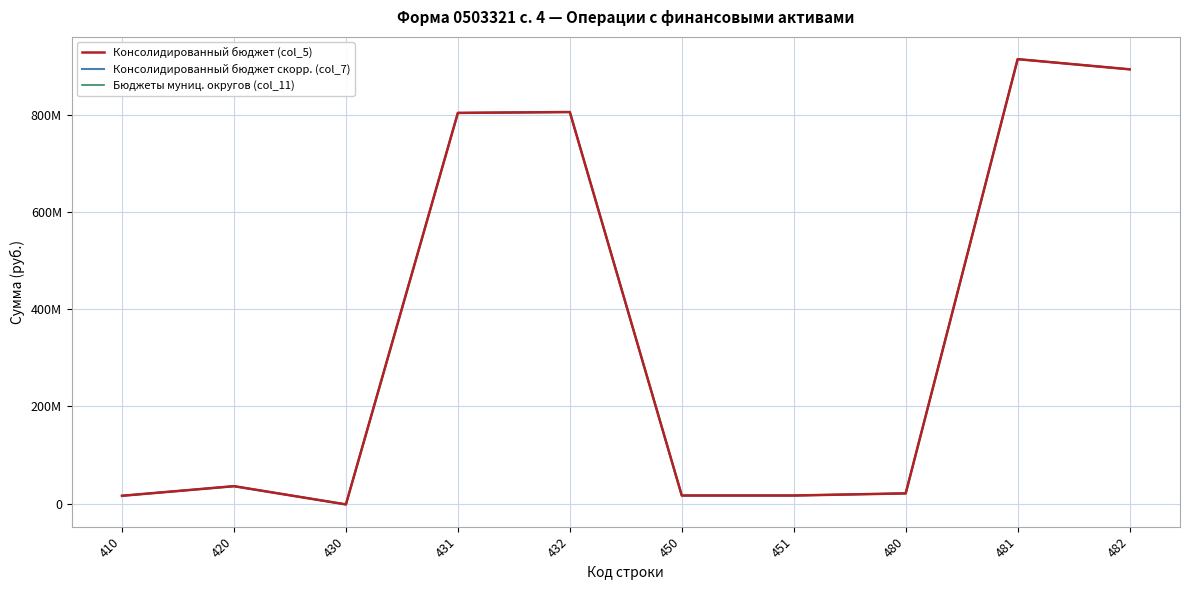

Is it true that Консолидированный бюджет скорр. (col_7) equals 58425129.9 at 420?

False